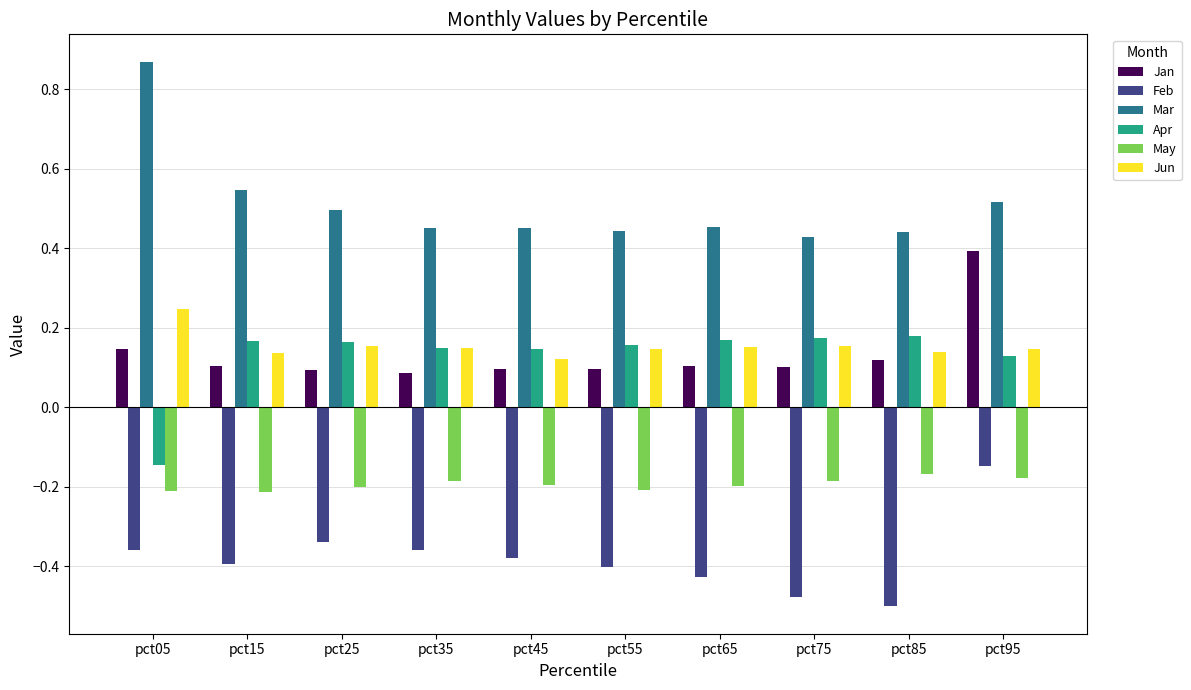

Rank the series at pct15 from highest to lowest value.

Mar, Apr, Jun, Jan, May, Feb